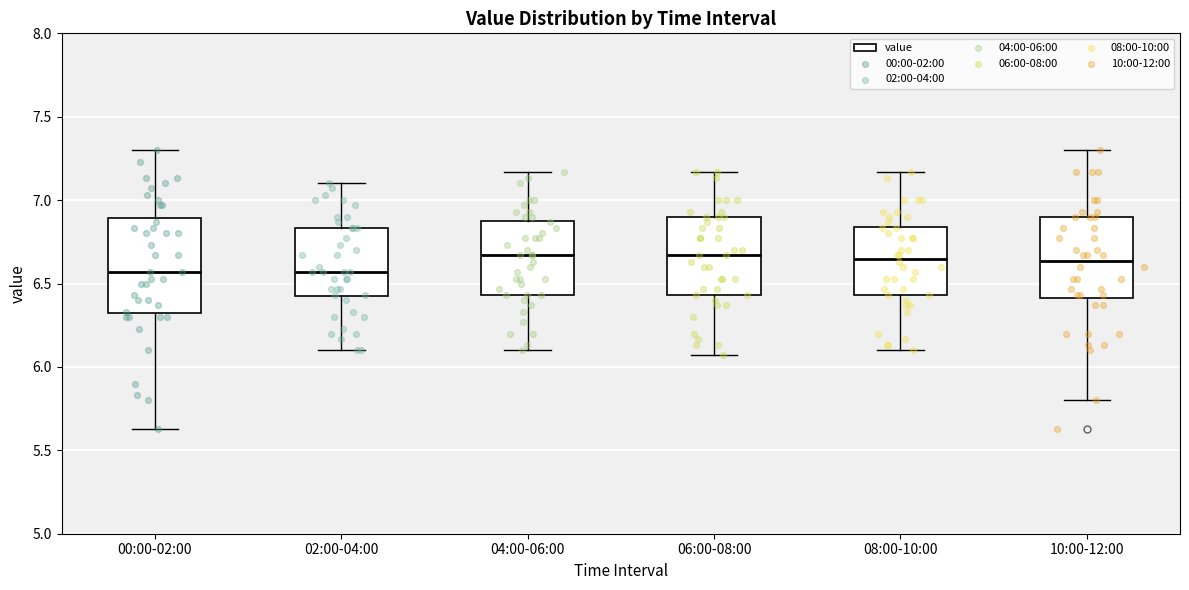

Reading left to right, transcribe this box plot: for each box, give where its median line is, the range the box spans, and where its two whiskers end, as read against the y-axis. The values are not printed on the chart, so give them approximately, as read against the axis.

00:00-02:00: median 6.55, box 6.30 to 6.90, whiskers 5.65 to 7.30
02:00-04:00: median 6.55, box 6.40 to 6.85, whiskers 6.10 to 7.10
04:00-06:00: median 6.65, box 6.45 to 6.90, whiskers 6.10 to 7.15
06:00-08:00: median 6.65, box 6.45 to 6.90, whiskers 6.05 to 7.15
08:00-10:00: median 6.65, box 6.45 to 6.85, whiskers 6.10 to 7.15
10:00-12:00: median 6.65, box 6.40 to 6.90, whiskers 5.80 to 7.30